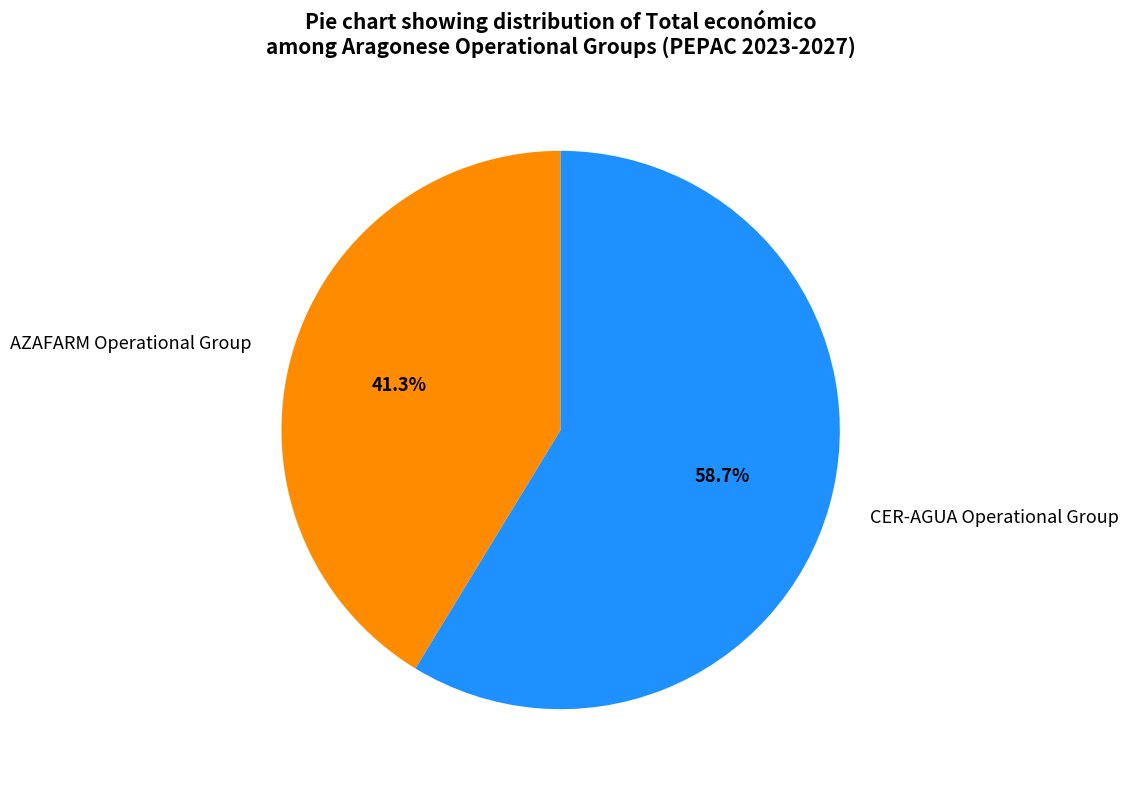

Is AZAFARM Operational Group the majority of the pie?

No